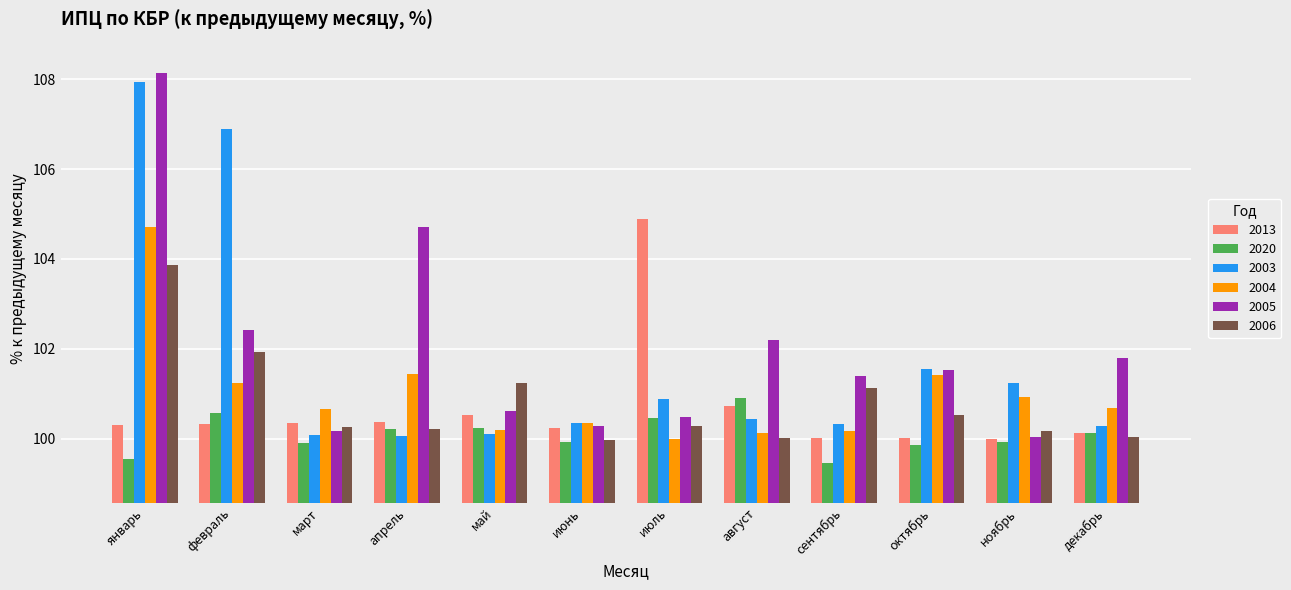

What is the difference between the 2004 values at май and октябрь?

1.2